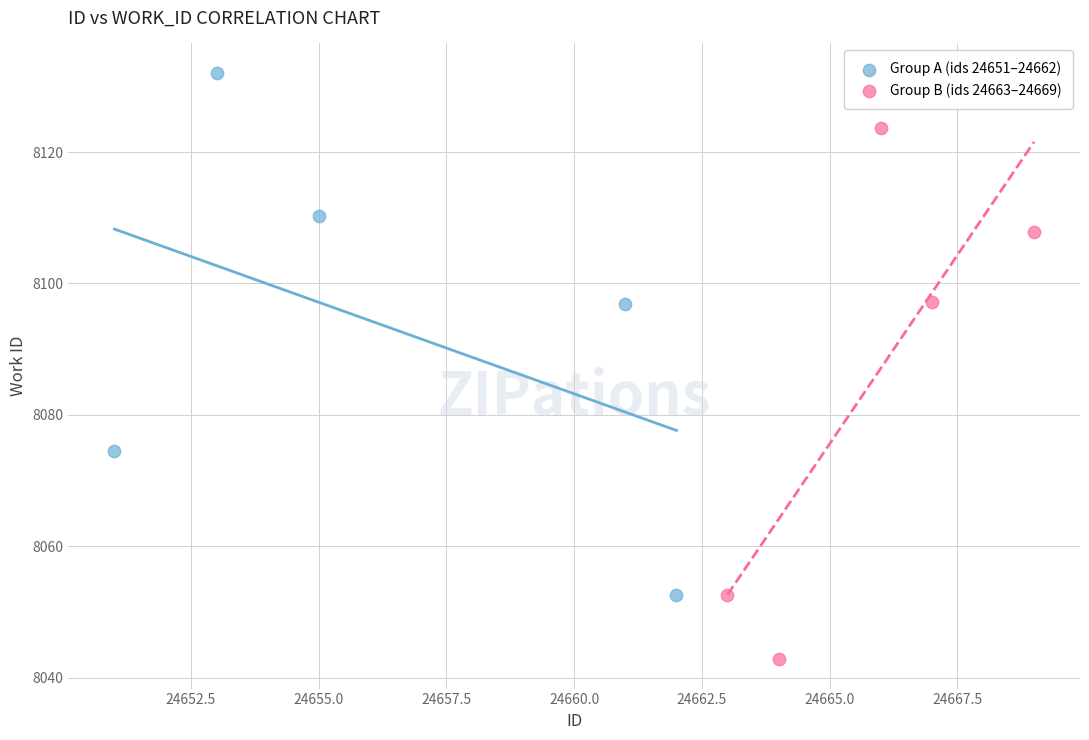

Which series reaches the maximum Y coordinate?

Group A (ids 24651–24662)